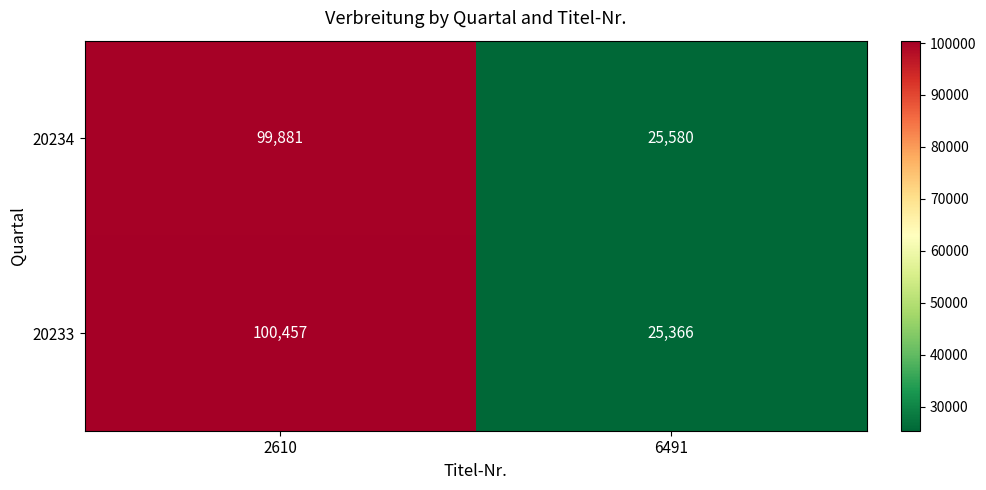

Reading left to right, list all the values displayed in this chart.

20234: 2610=99881	6491=25580
20233: 2610=100457	6491=25366